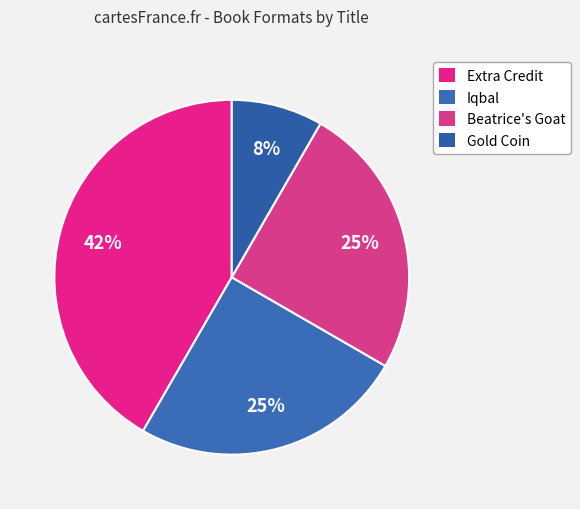

What percentage is the Gold Coin slice, to the nearest percent?

8%